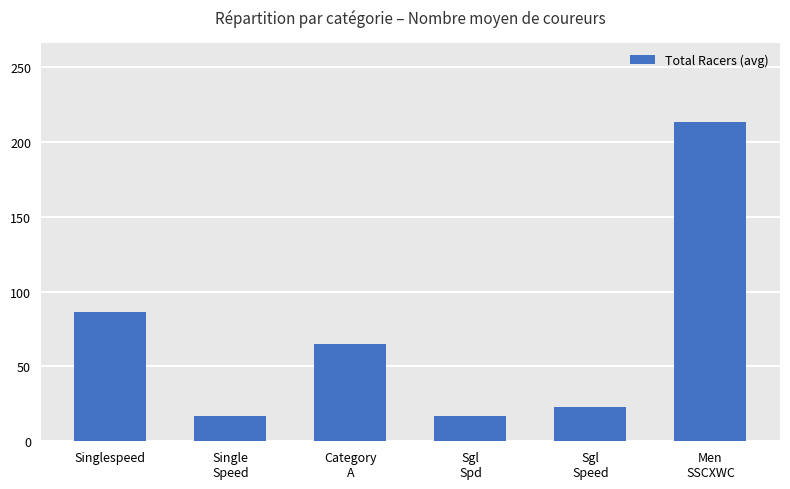

How many data points are less than 65?

3